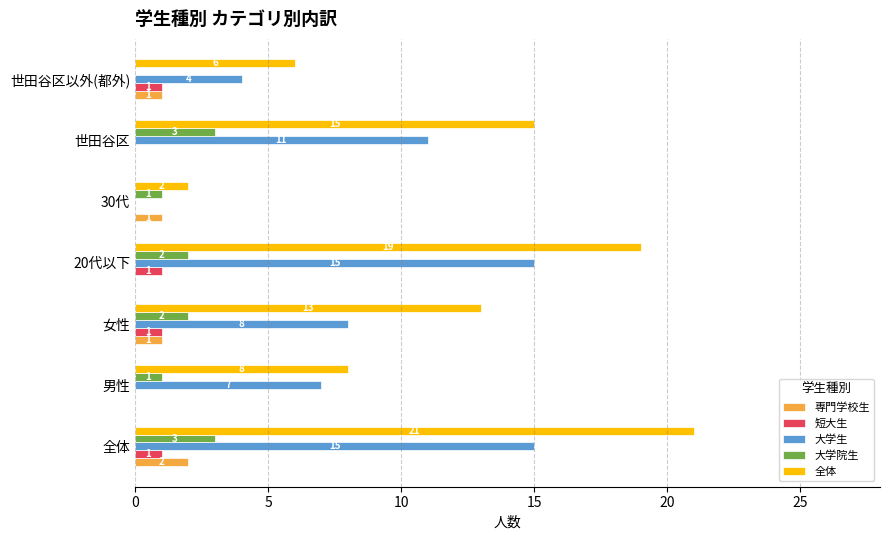

What is the sum of all 全体 values?

84